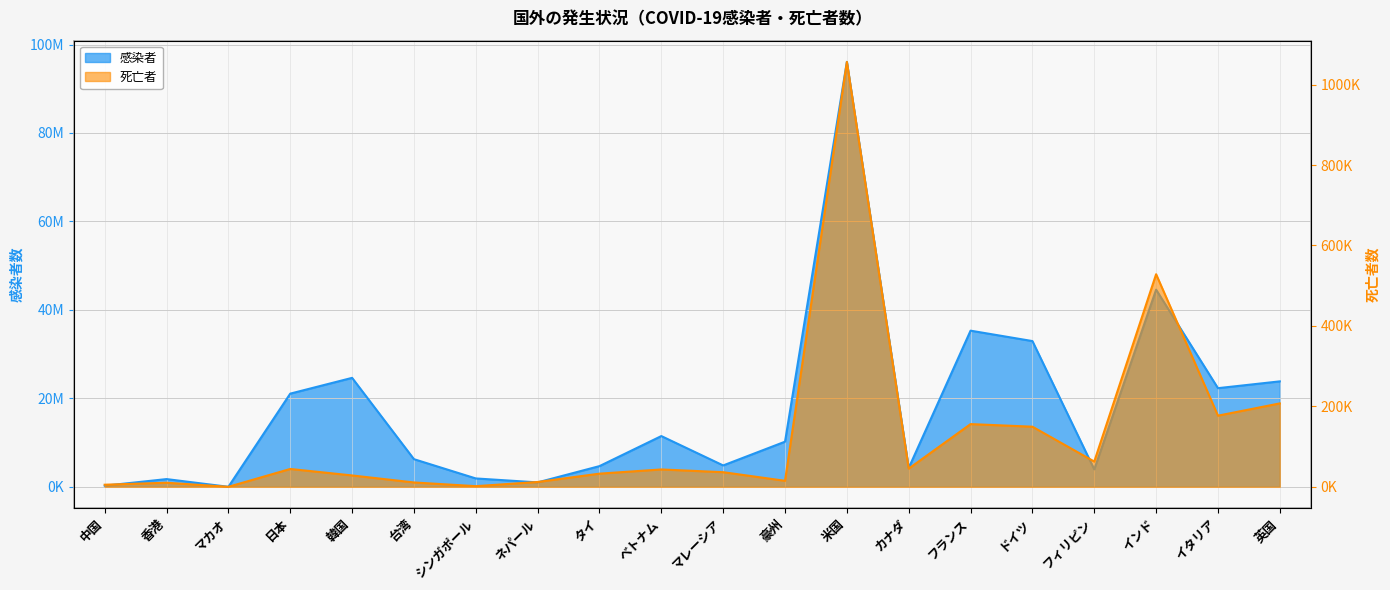

How many data points in 死亡者 are less than 43146?

10